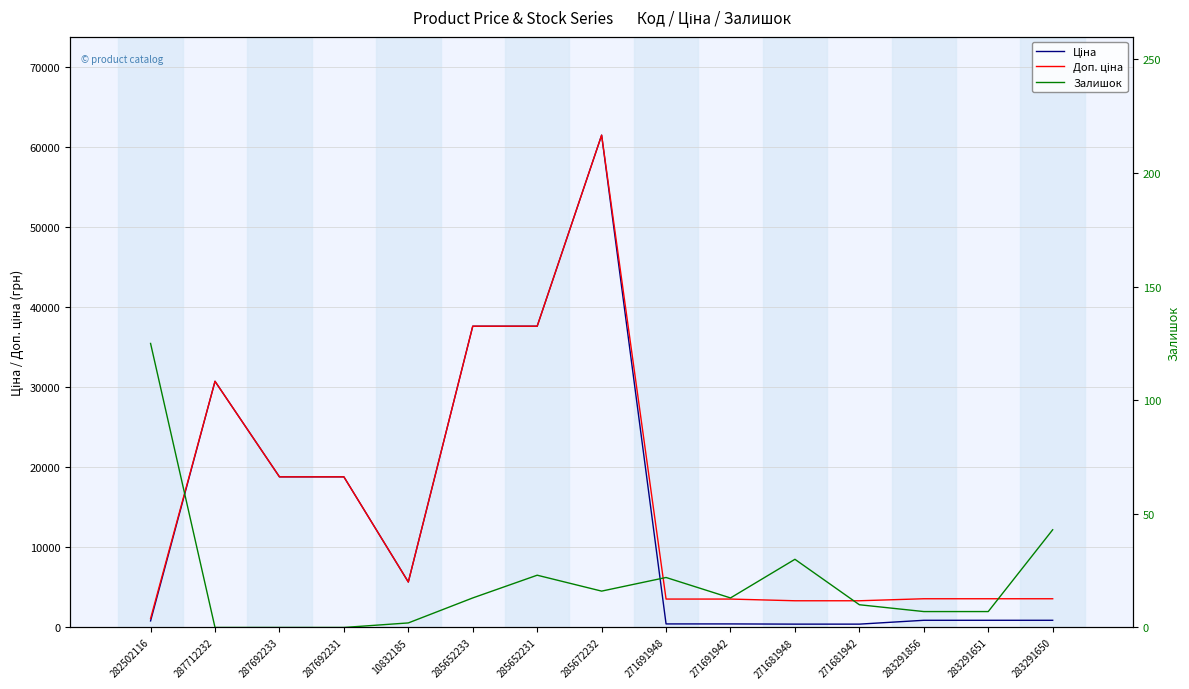

True or false: Ціна and Доп. ціна cross at least once.

False